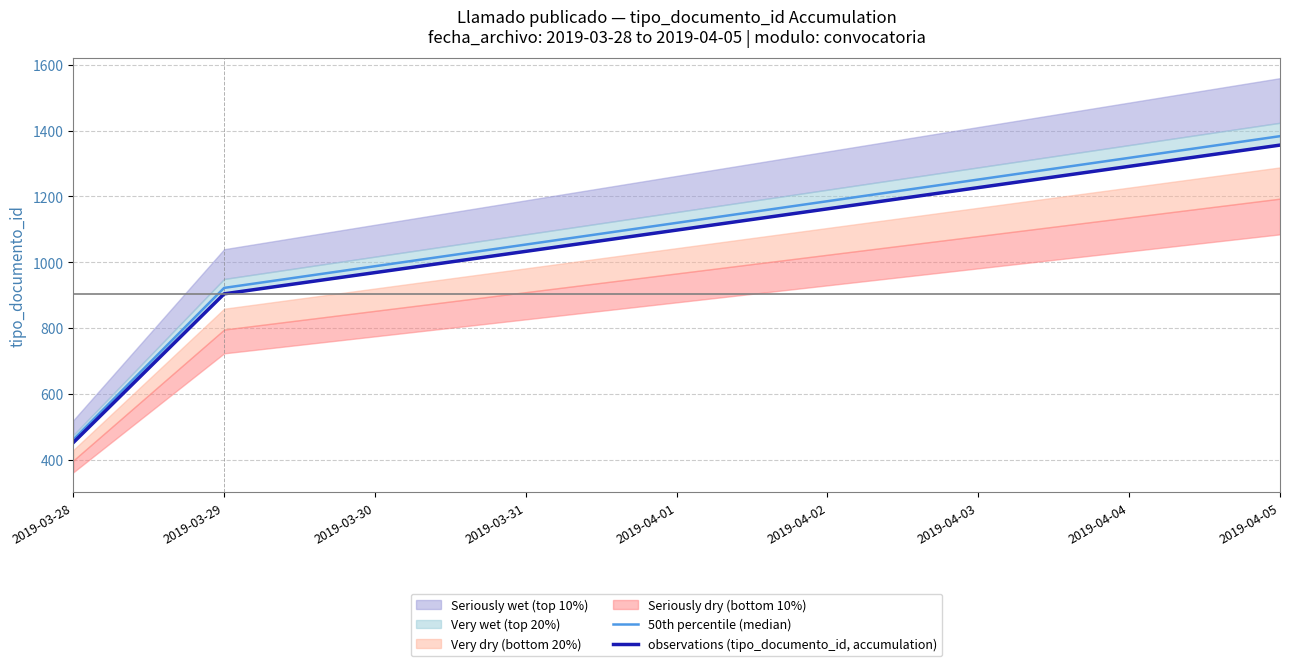

Which category has the lowest value in the 50th percentile (median) series?

2019-03-28